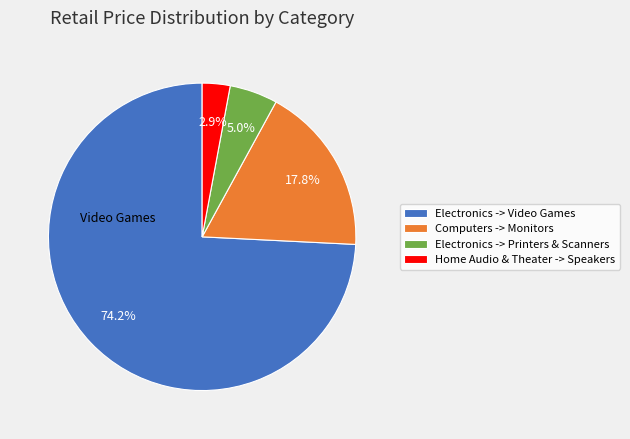

Count the number of slices in the pie.

4